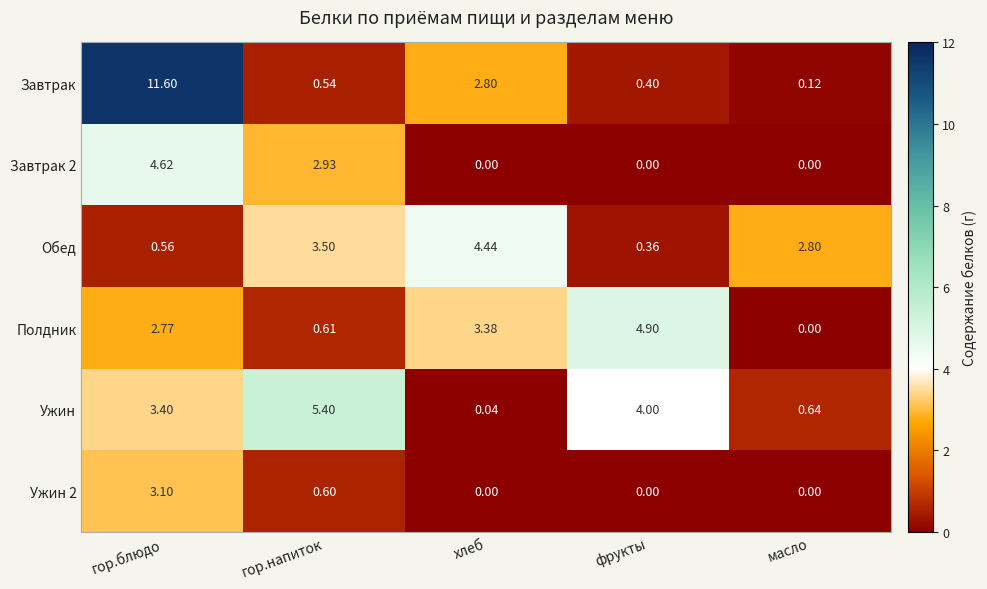

Which series has the largest range (max minus min)?

Завтрак